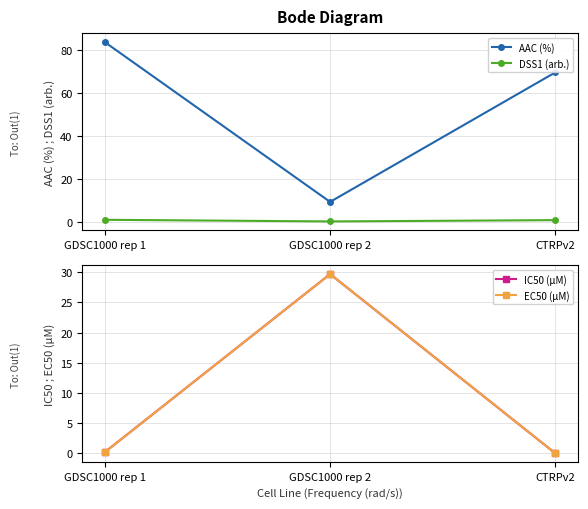

At GDSC1000 rep 1, list the series in order from smallest to largest.

IC50 (µM), EC50 (µM), DSS1 (arb.), AAC (%)